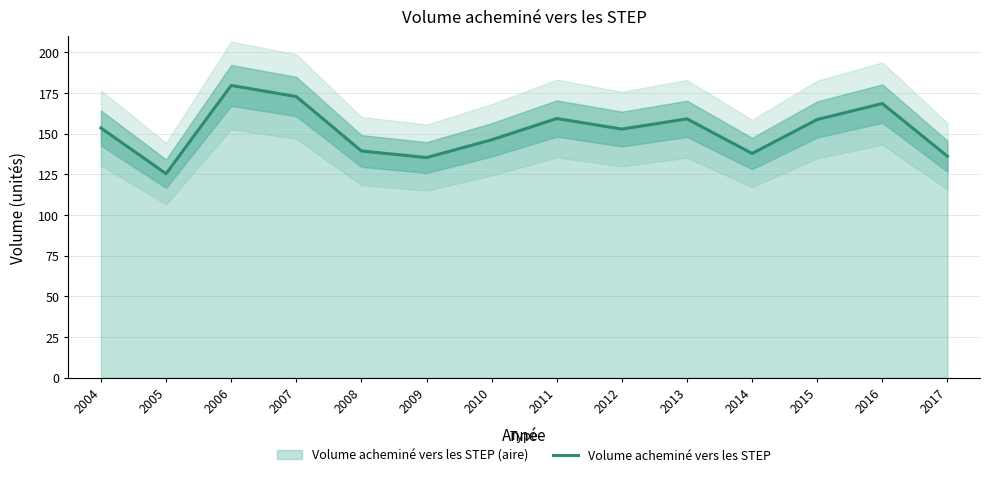

What is the value of the 13th point from the left?

168.5